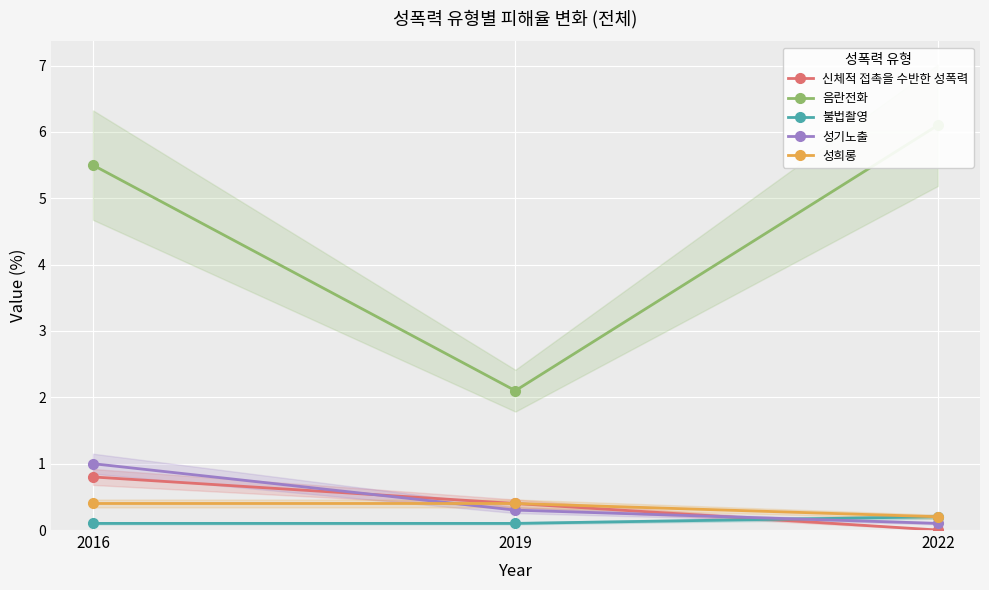

At 2022, list the series in order from largest to smallest.

음란전화, 불법촬영, 성희롱, 성기노출, 신체적 접촉을 수반한 성폭력